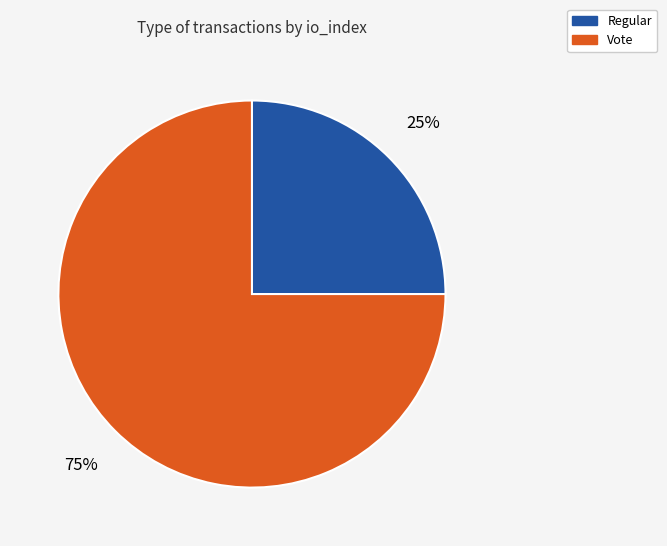

The Vote slice represents 90% of the pie. True or false?

False